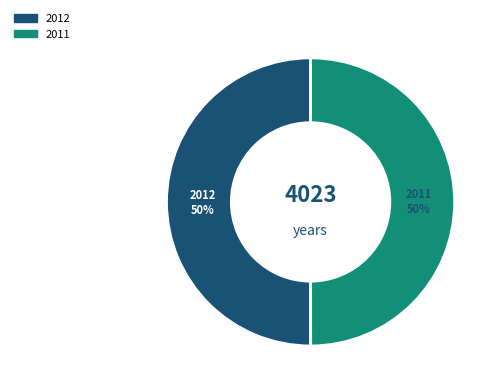

To the nearest percent, what is the average slice percentage?

50%